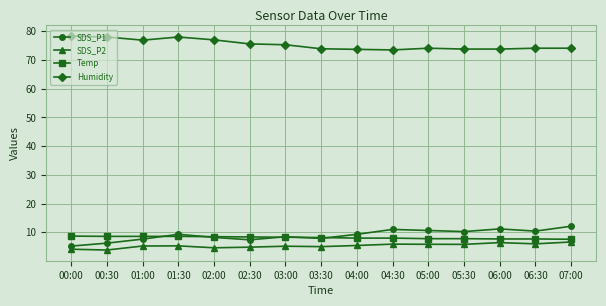

At how many categories does at least one series exceed 34?

15